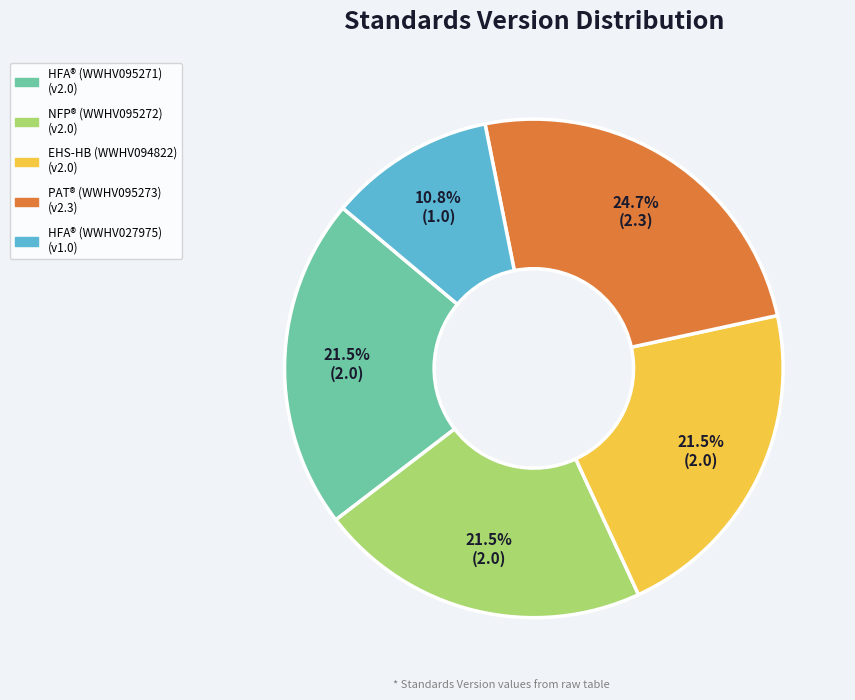

Is there any slice that represents more than half of the pie?

No